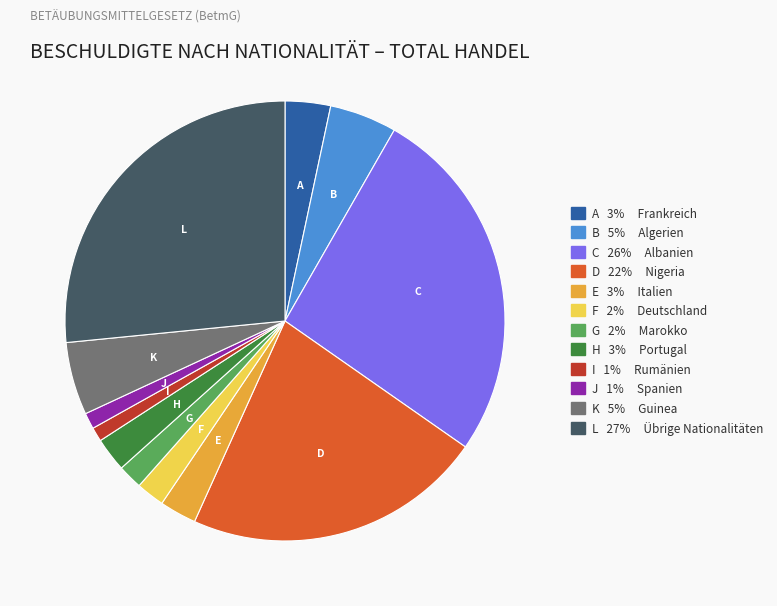

Approximately how many times larger is the value at J 1% Spanien compared to A 3% Frankreich?

0.4